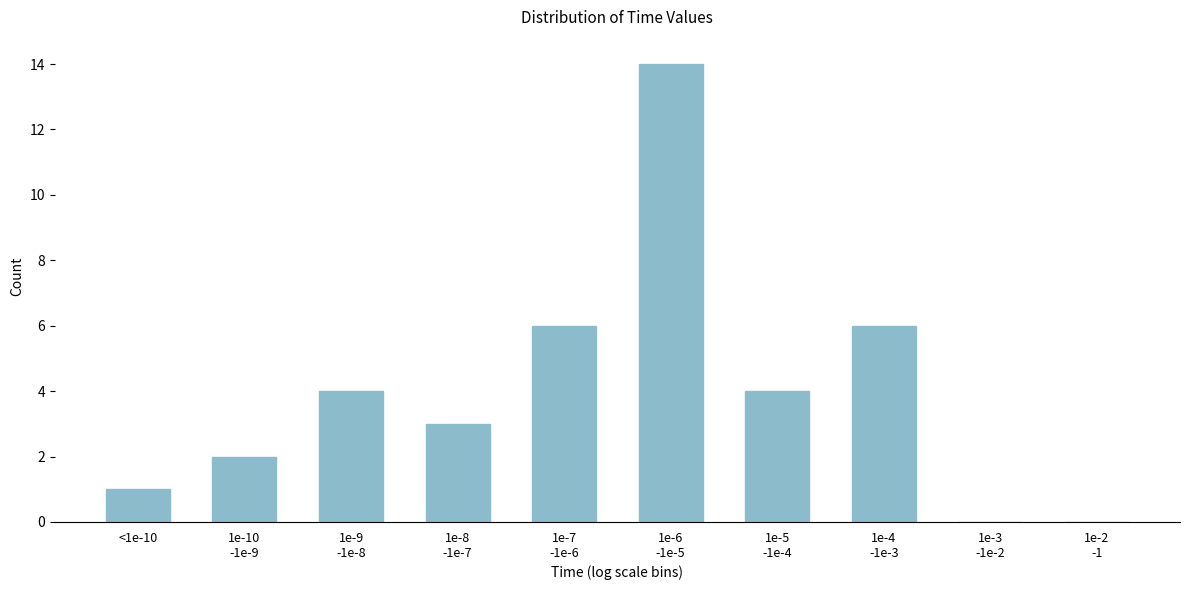

What is the sum of all values?

40